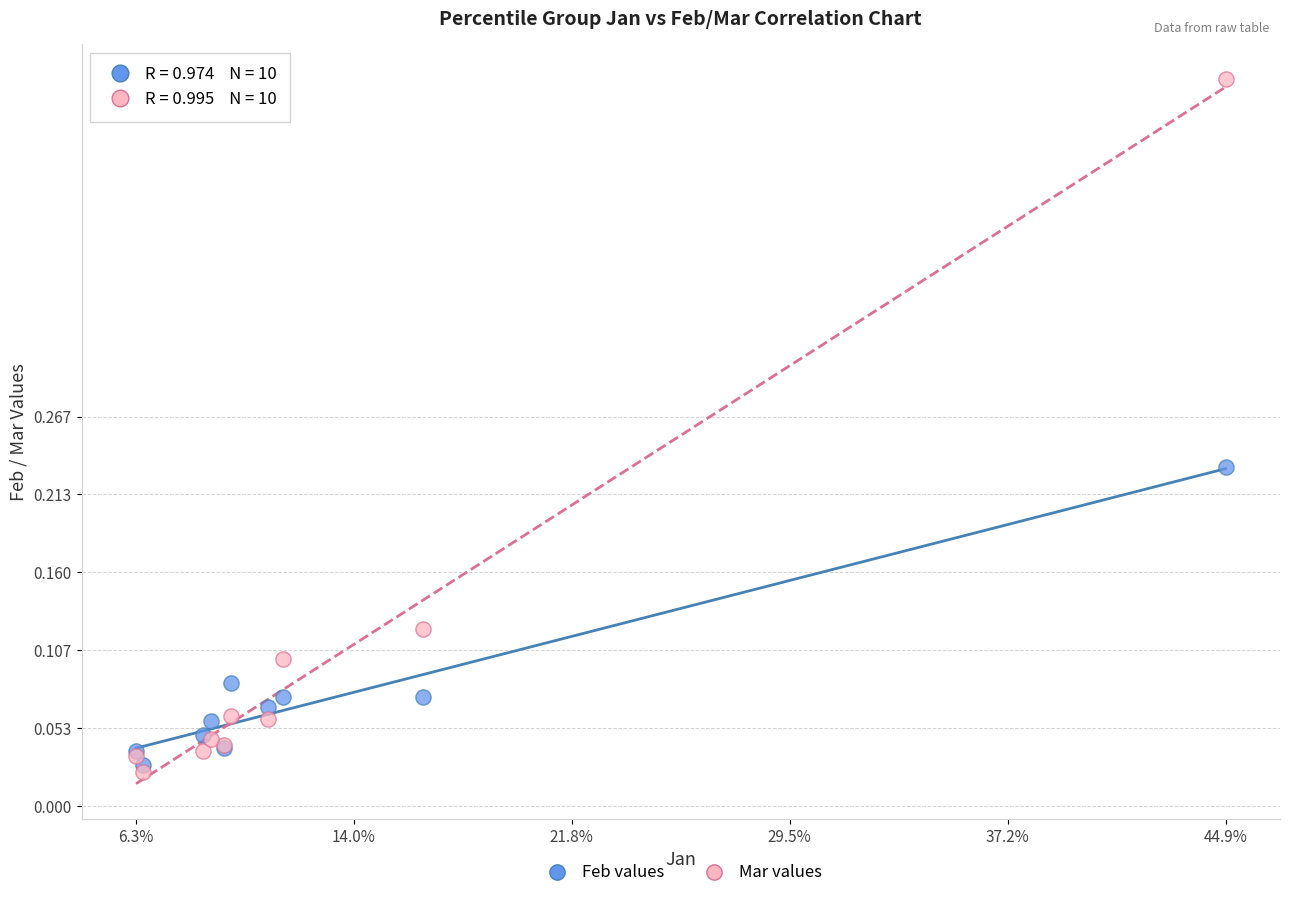

What are all the series names shown in the legend?

Feb values, Mar values